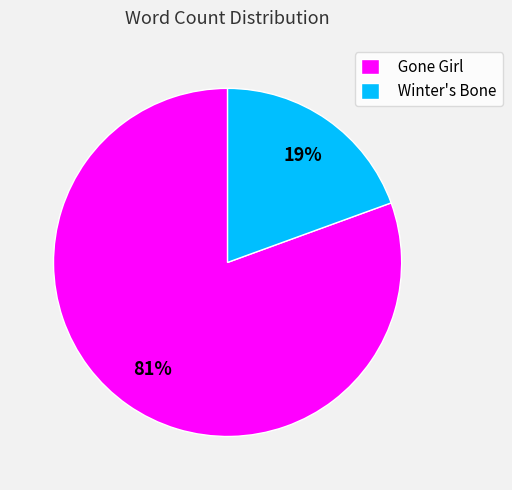

What percentage is the Gone Girl slice, to the nearest percent?

81%